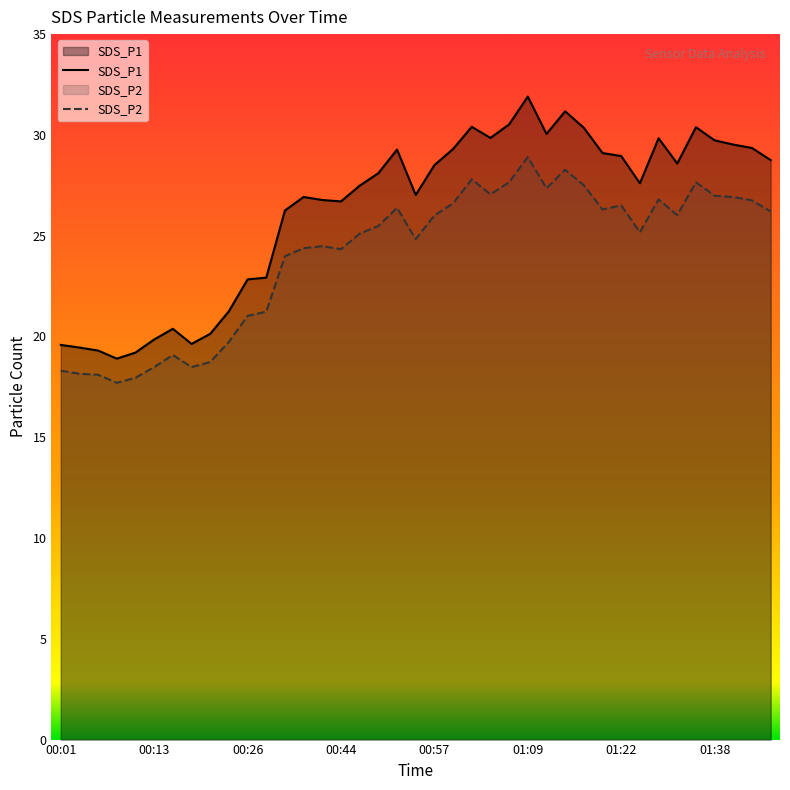

List the series in order of their peak value, highest first.

SDS_P1, SDS_P2